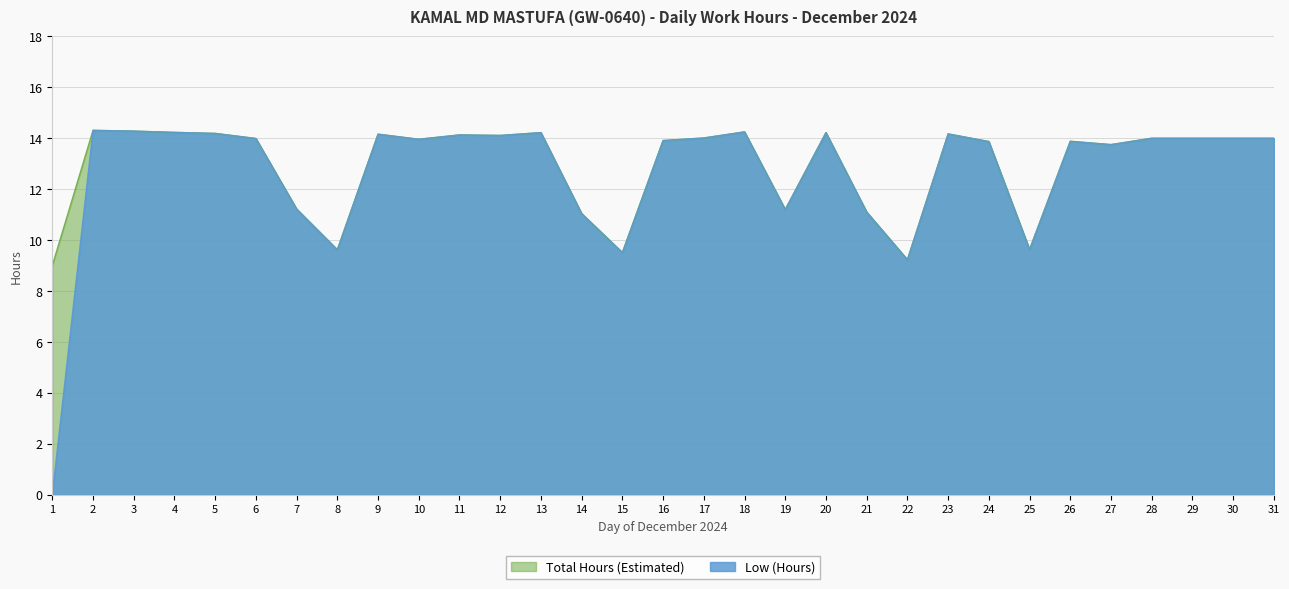

At which label is Total Hours (Estimated) closest to 11?

14